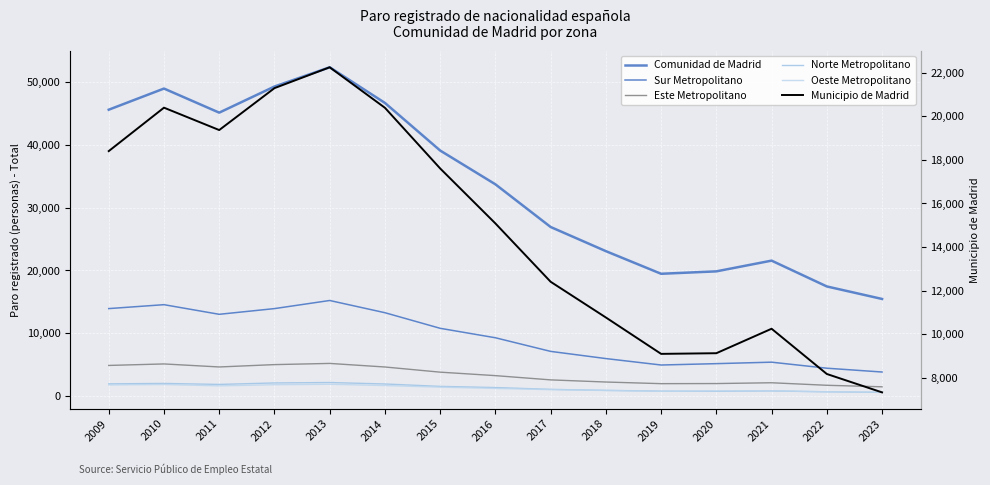

True or false: Comunidad de Madrid and Municipio de Madrid cross at least once.

False